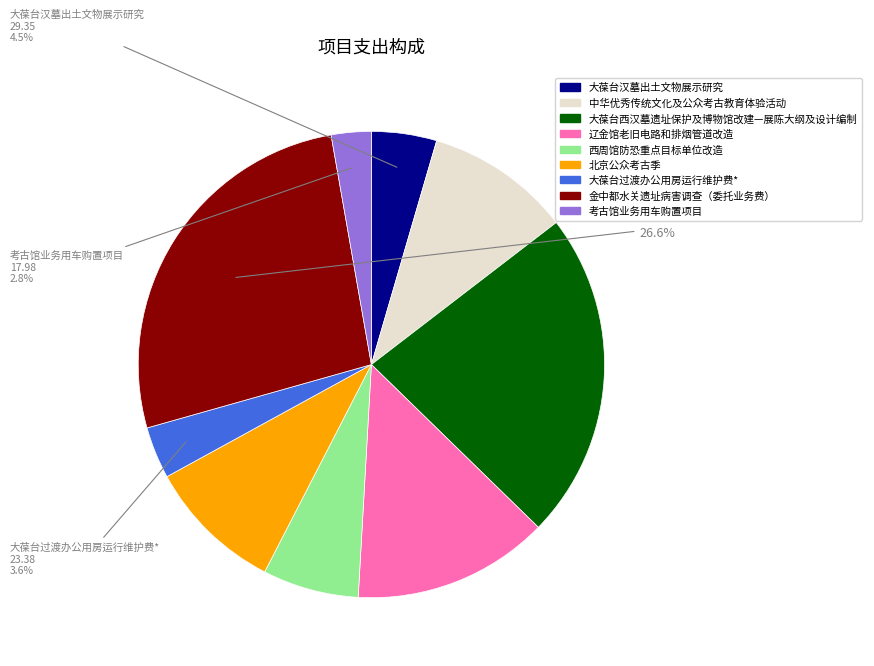

What is the largest slice in the pie chart?

金中都水关遗址病害调查（委托业务费）